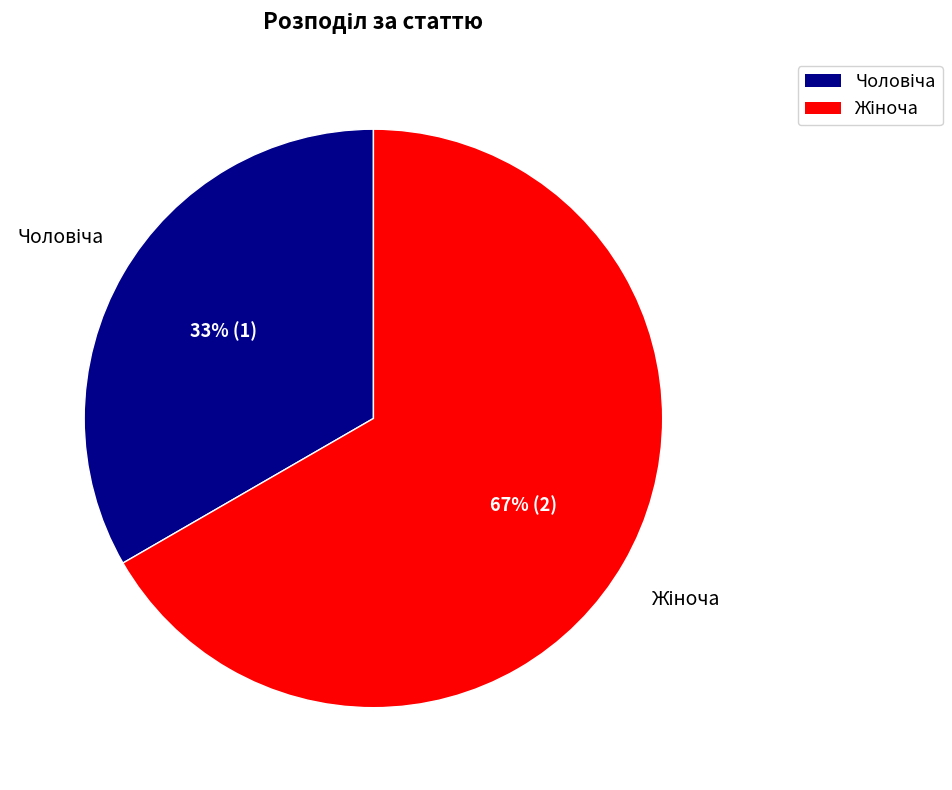

Is there a majority slice in this chart?

Yes